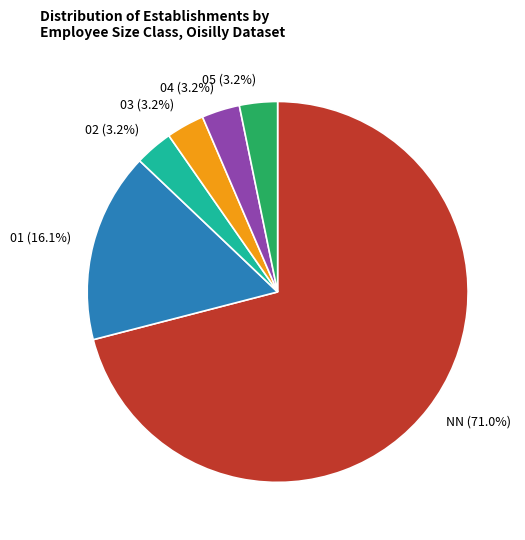

To the nearest percent, what is the difference between the largest and smallest slice percentages?

68%